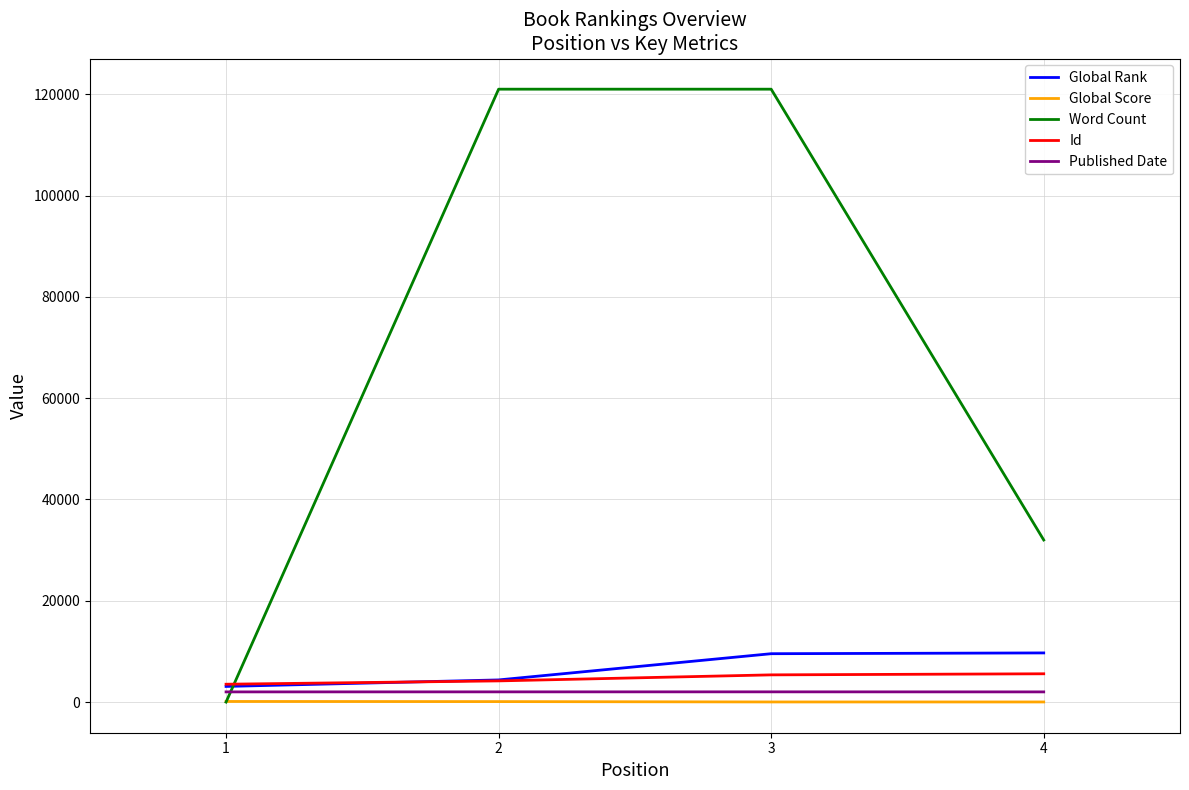

Read the Id value at 3, to the nearest 10.

5370